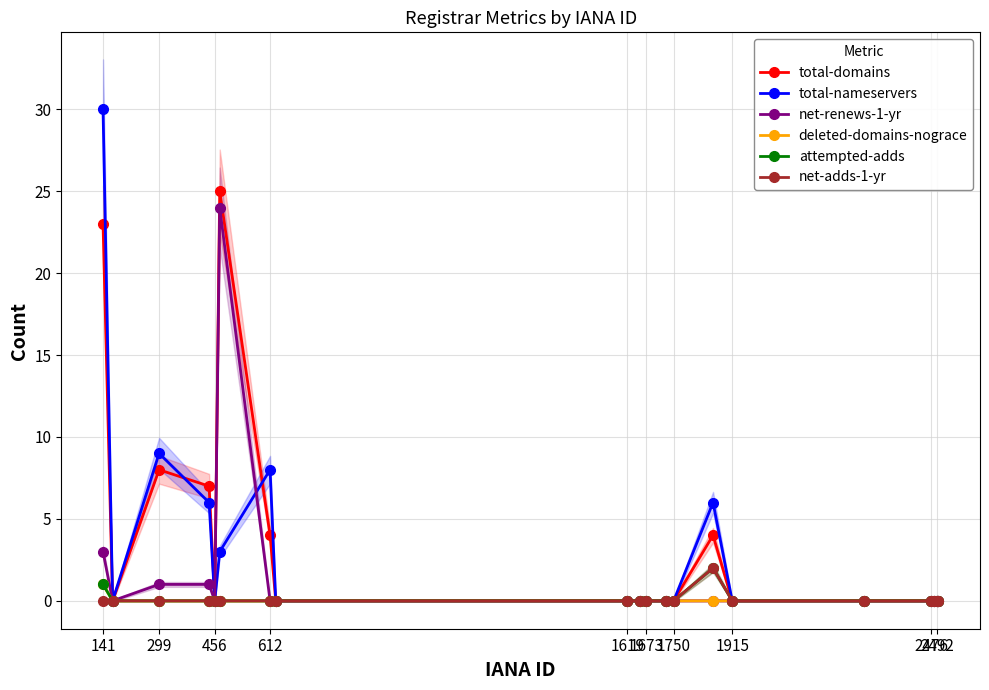

True or false: total-domains and net-renews-1-yr intersect in this chart.

False